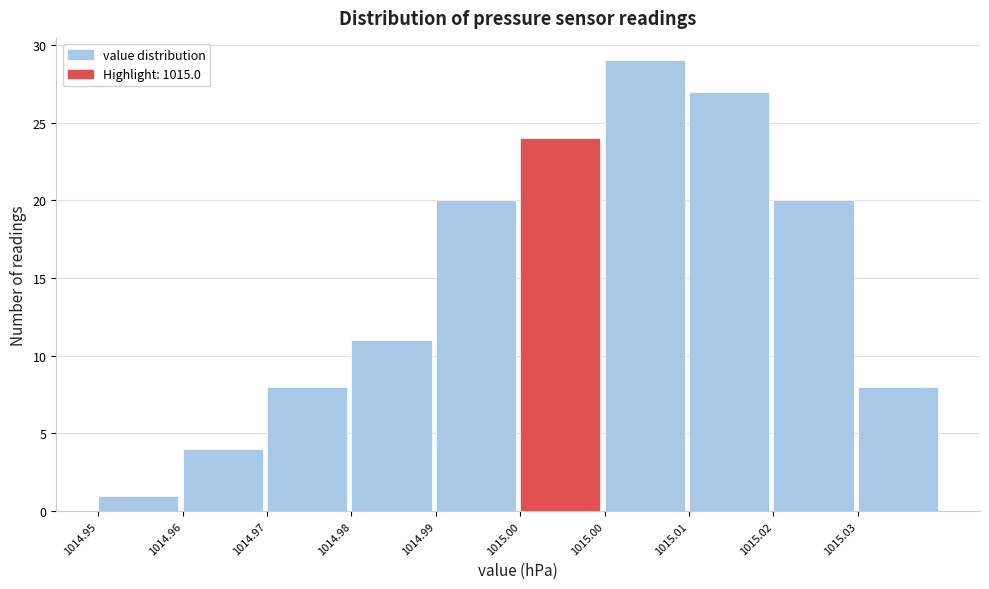

How many bars are there in total?

10